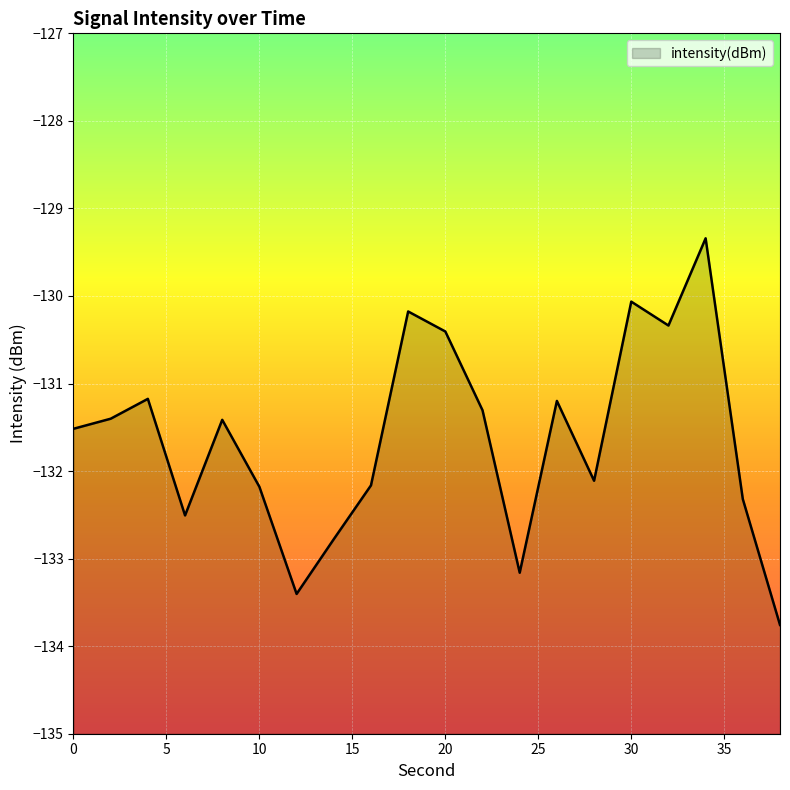

How many points are lower than both their immediate neighbors (excluding endpoints)?

5